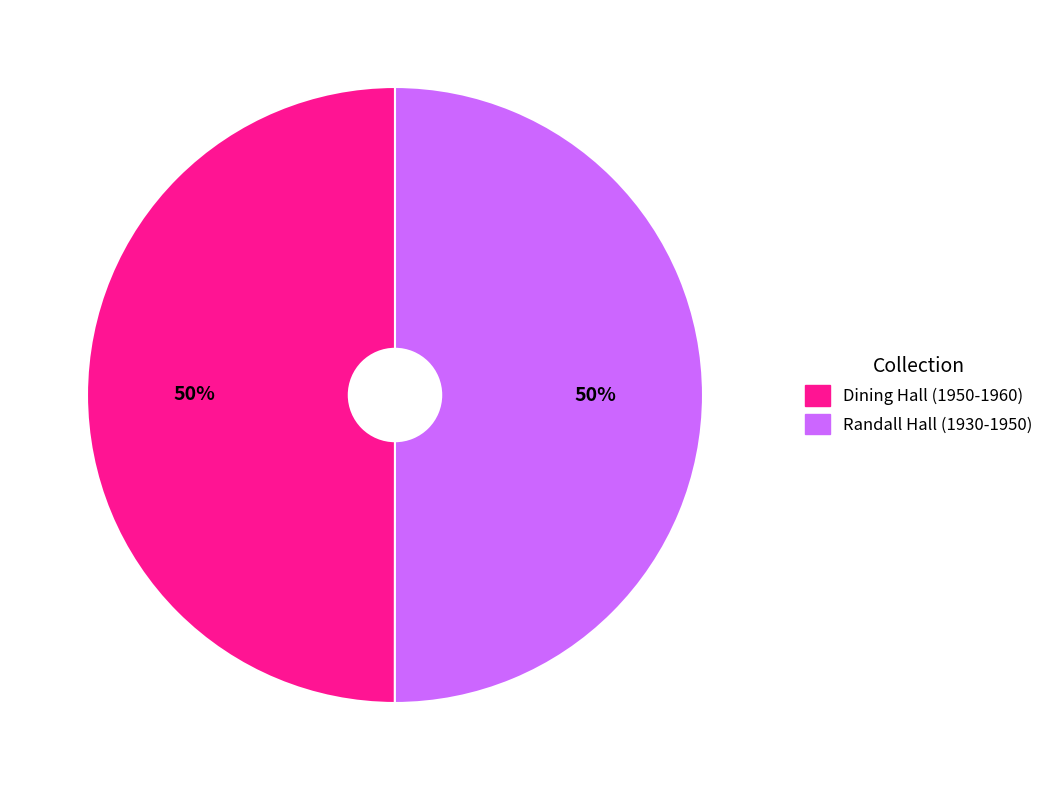

Approximately how many times larger is the value at Dining Hall (1950-1960) compared to Randall Hall (1930-1950)?

1.0